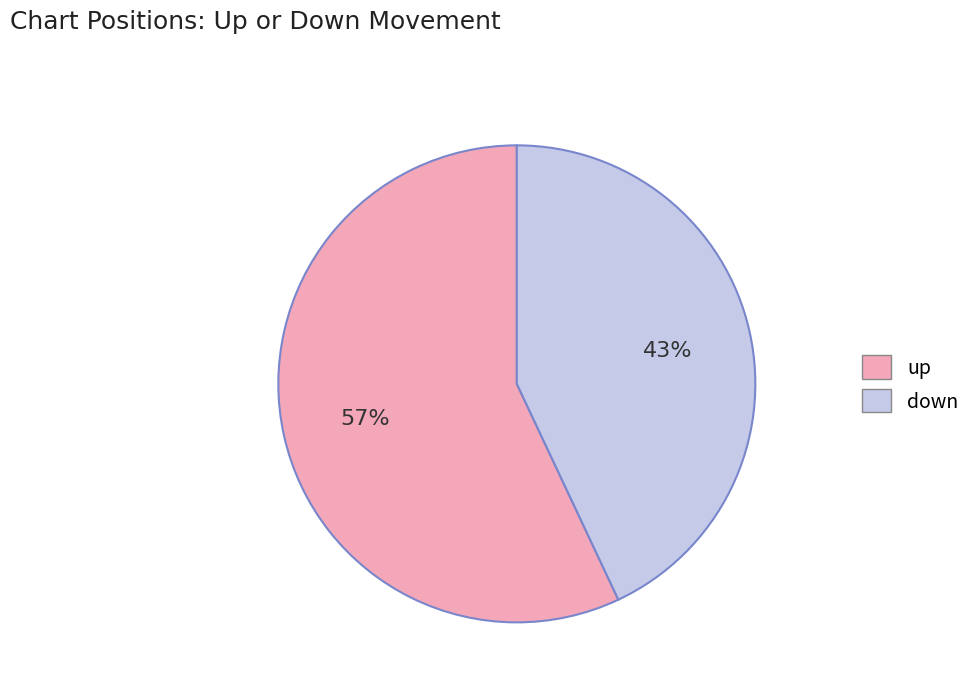

What is the largest slice in the pie chart?

up